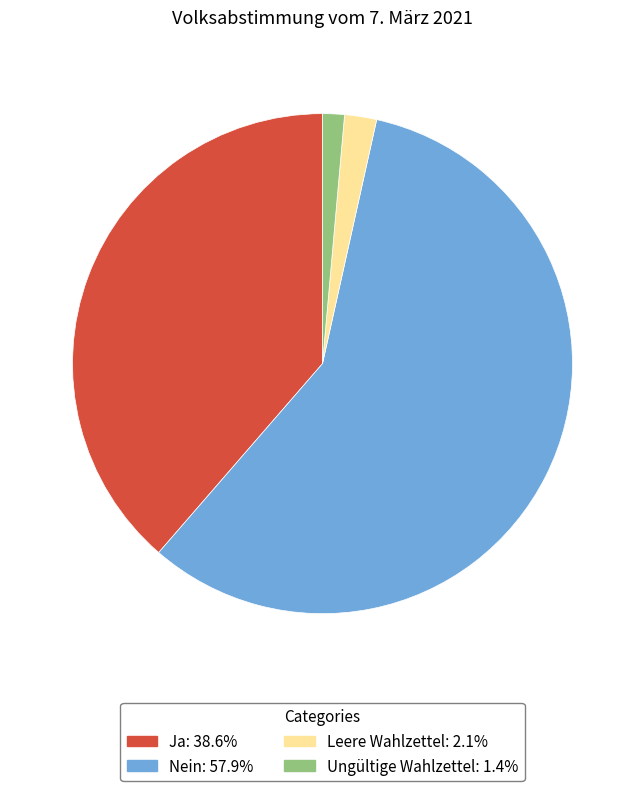

Between Leere Wahlzettel and Ja, which is larger?

Ja